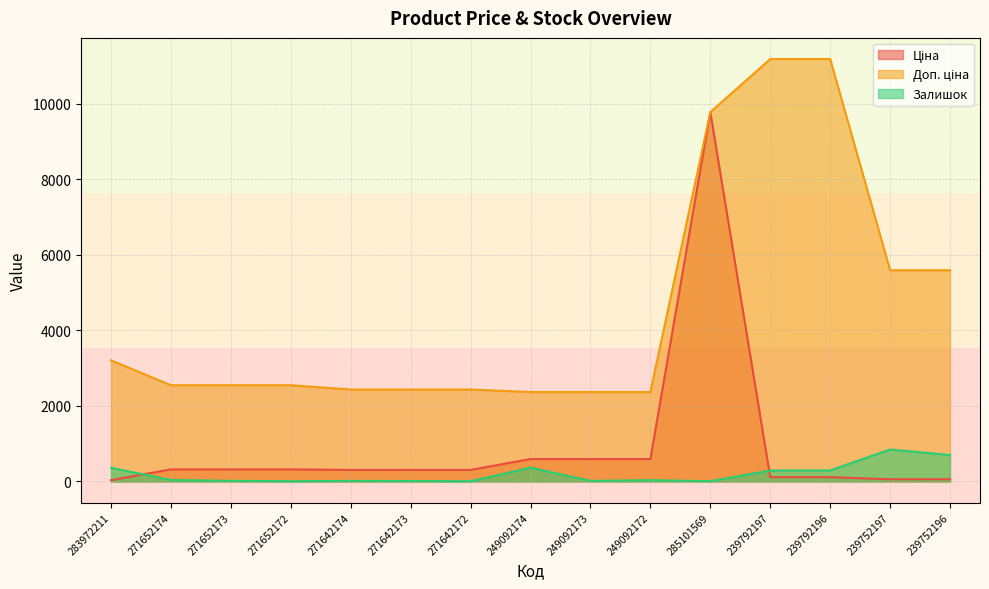

Rank the series by their average value, from lowest to highest.

Залишок, Ціна, Доп. ціна